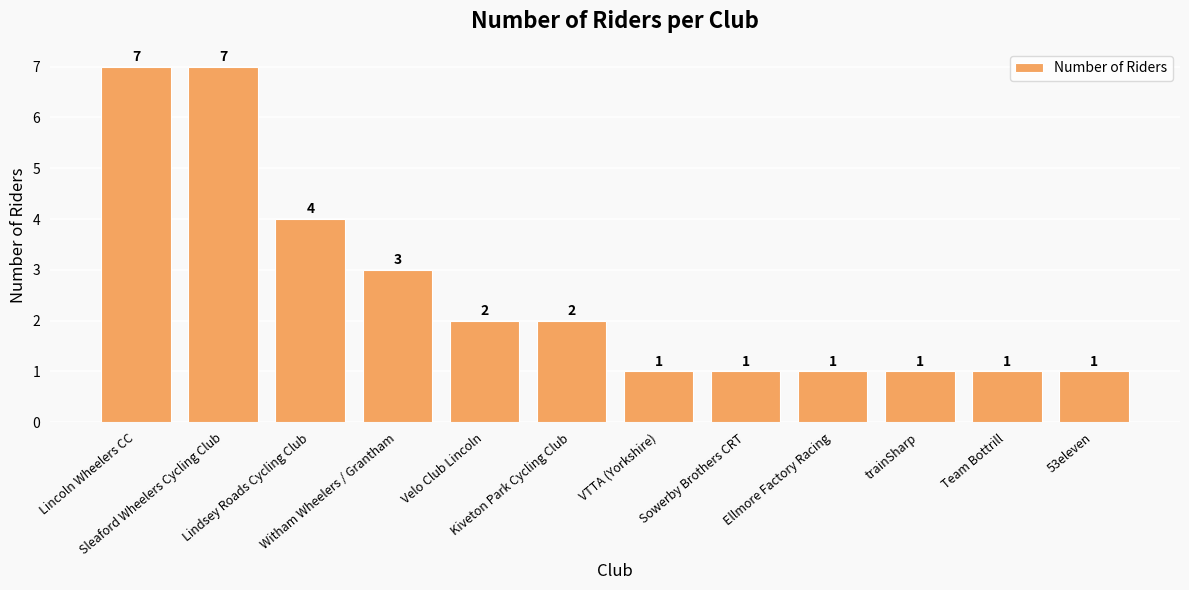

What is the difference between the second highest and second lowest values?

6